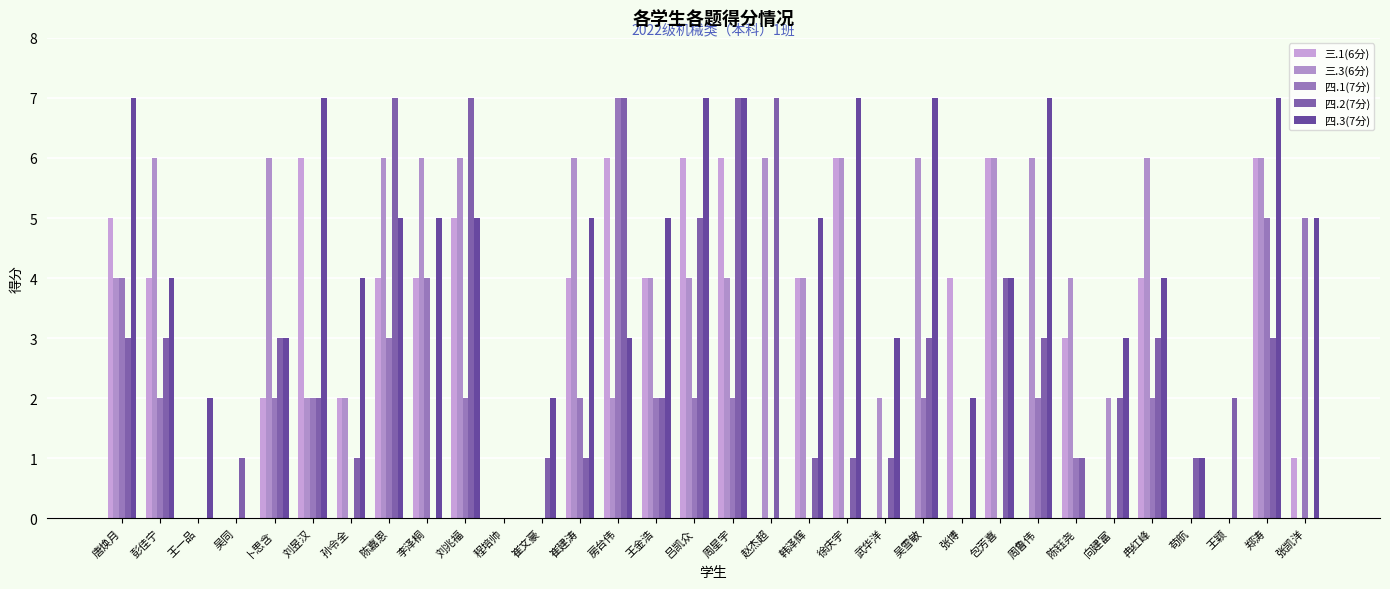

The 三.1(6分) series shows 6 at 吕凯众. True or false?

True